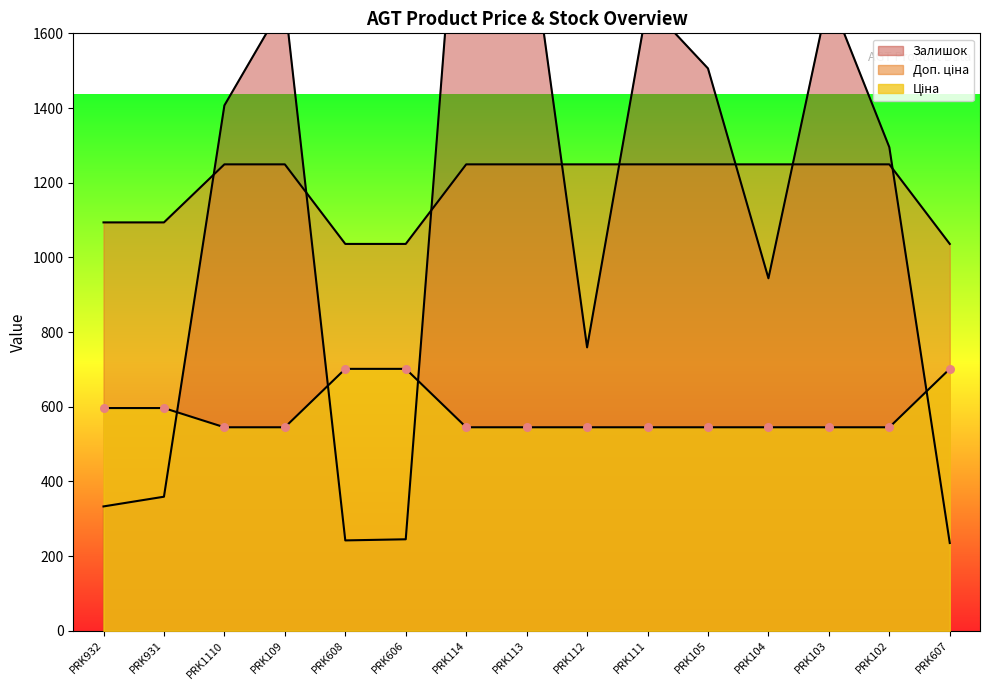

Which series reaches the minimum Y coordinate?

Залишок